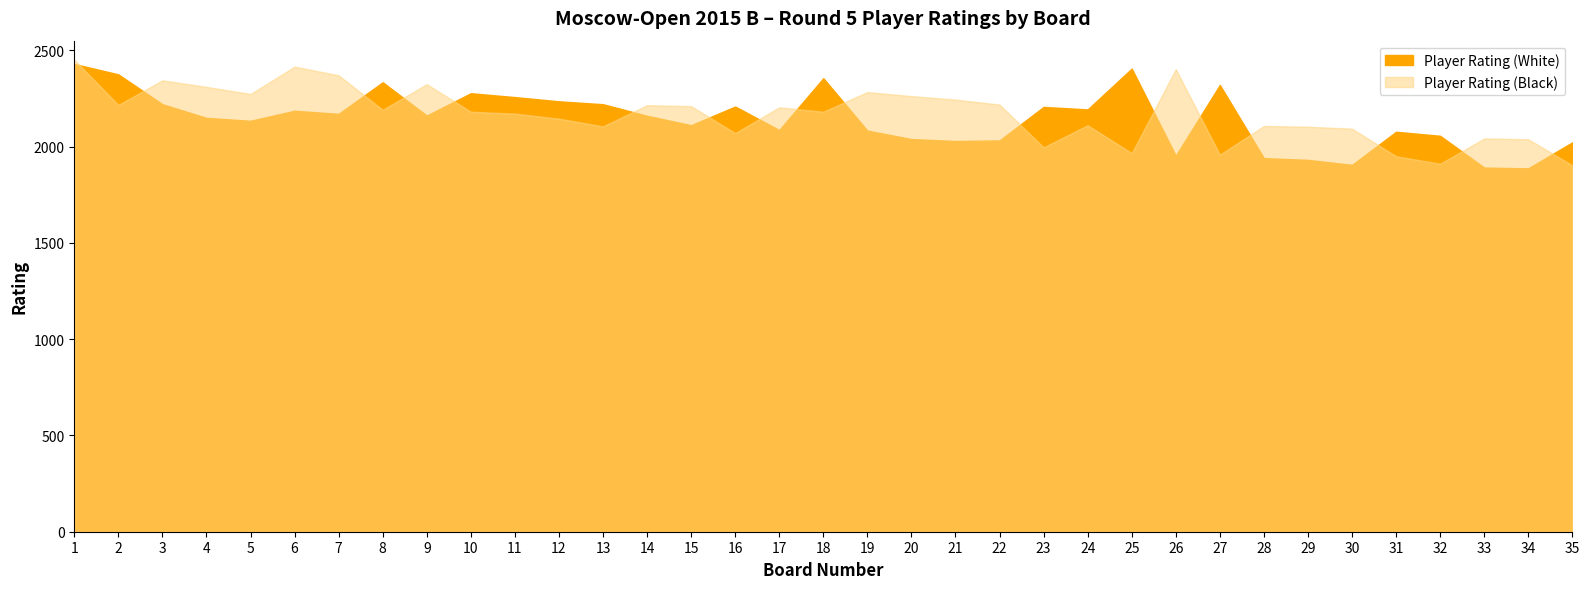

Which has a higher value, 18 or 25?

25